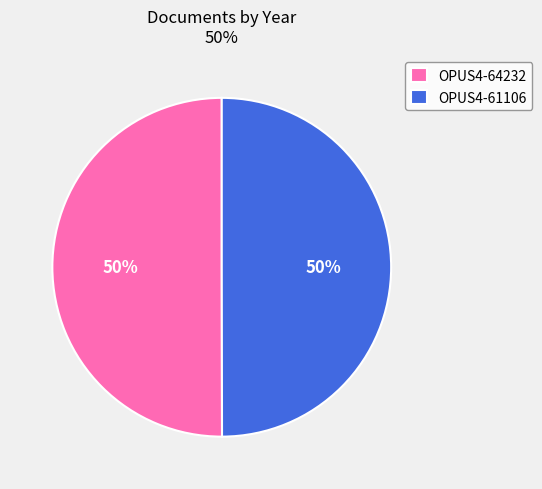

To the nearest percent, what is the combined percentage of OPUS4-61106 and OPUS4-64232?

100%